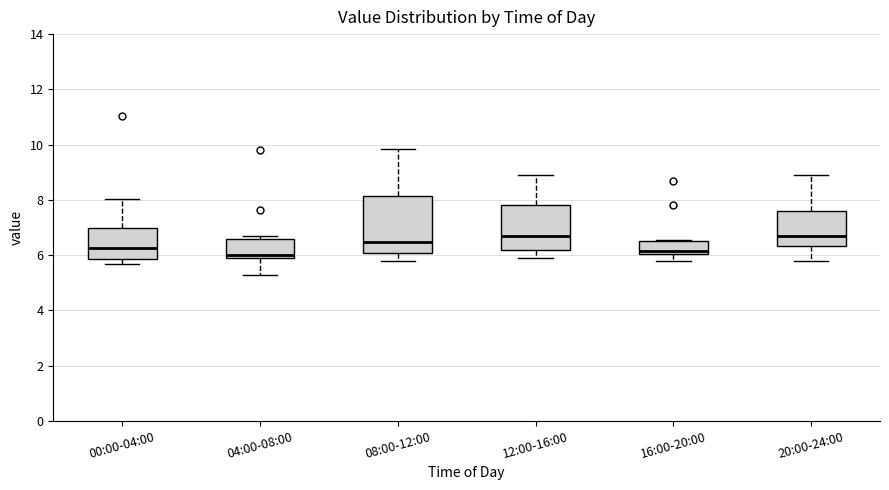

Reading left to right, read every box against the y-axis: the position of its median line, the range the box covers, and the ends of its whiskers. The values are not printed on the chart, so give them approximately, as read against the axis.

00:00-04:00: median 6.2, box 5.8 to 7.0, whiskers 5.6 to 8.0
04:00-08:00: median 6.0 (just above the box's lower edge), box 6.0 to 6.6, whiskers 5.2 to 6.8
08:00-12:00: median 6.4, box 6.0 to 8.2, whiskers 5.8 to 9.8
12:00-16:00: median 6.8, box 6.2 to 7.8, whiskers 6.0 to 9.0
16:00-20:00: median 6.2, box 6.0 to 6.6, whiskers 5.8 to 6.6
20:00-24:00: median 6.8, box 6.4 to 7.6, whiskers 5.8 to 9.0